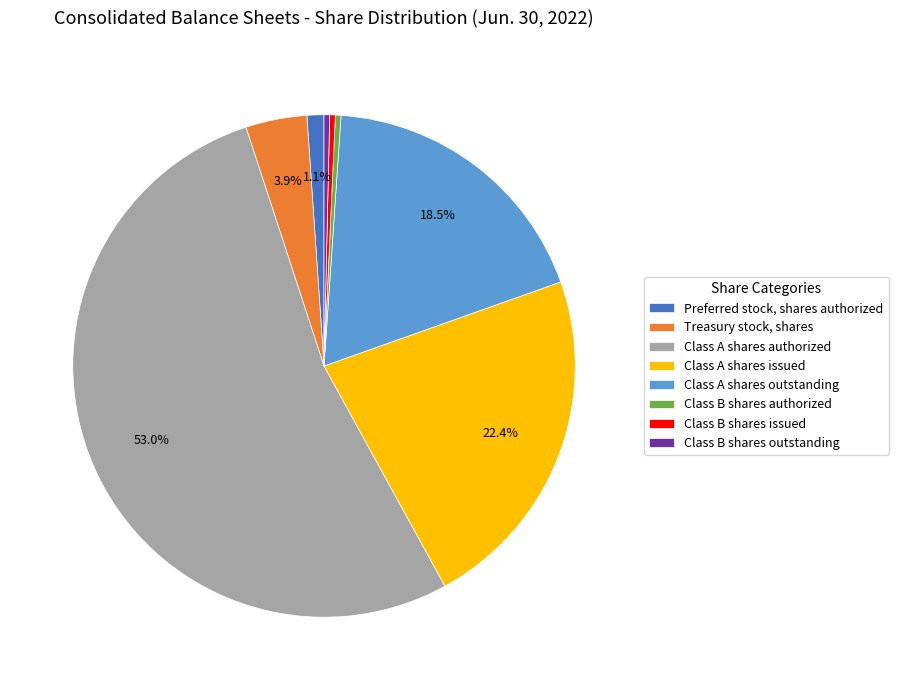

Which category accounts for the majority?

Class A shares authorized